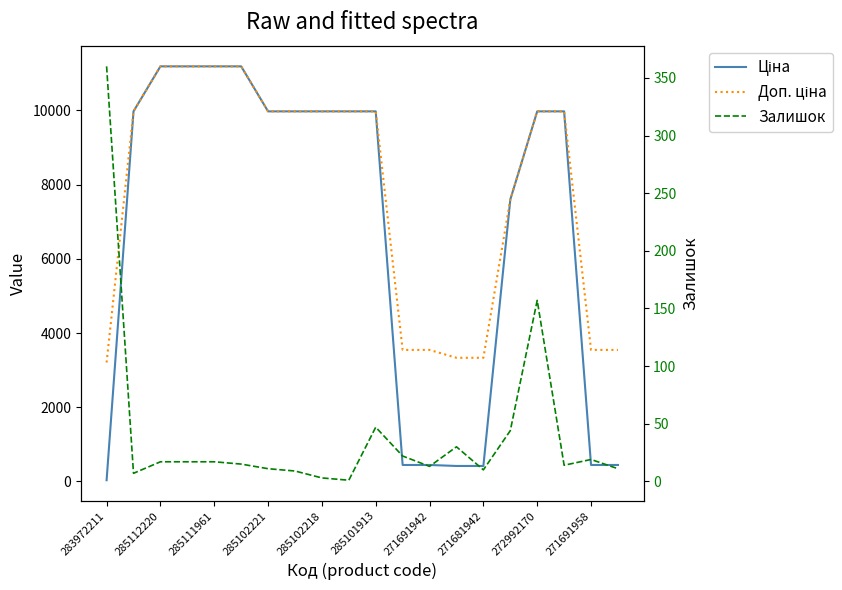

At 15, list the series in order from smallest to largest.

Залишок, Ціна, Доп. ціна